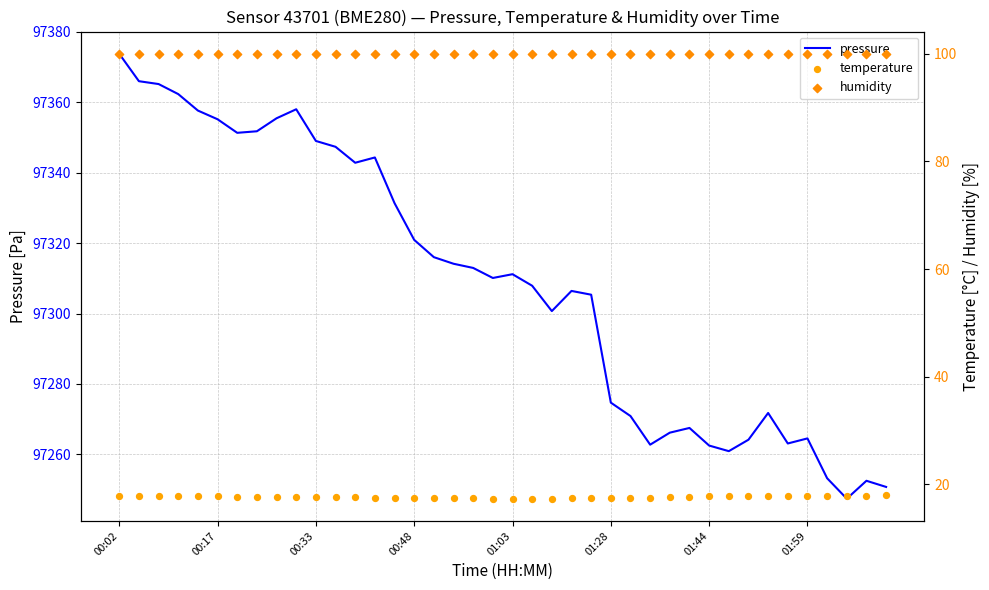

At which category is the sum across all series the highest?

00:02